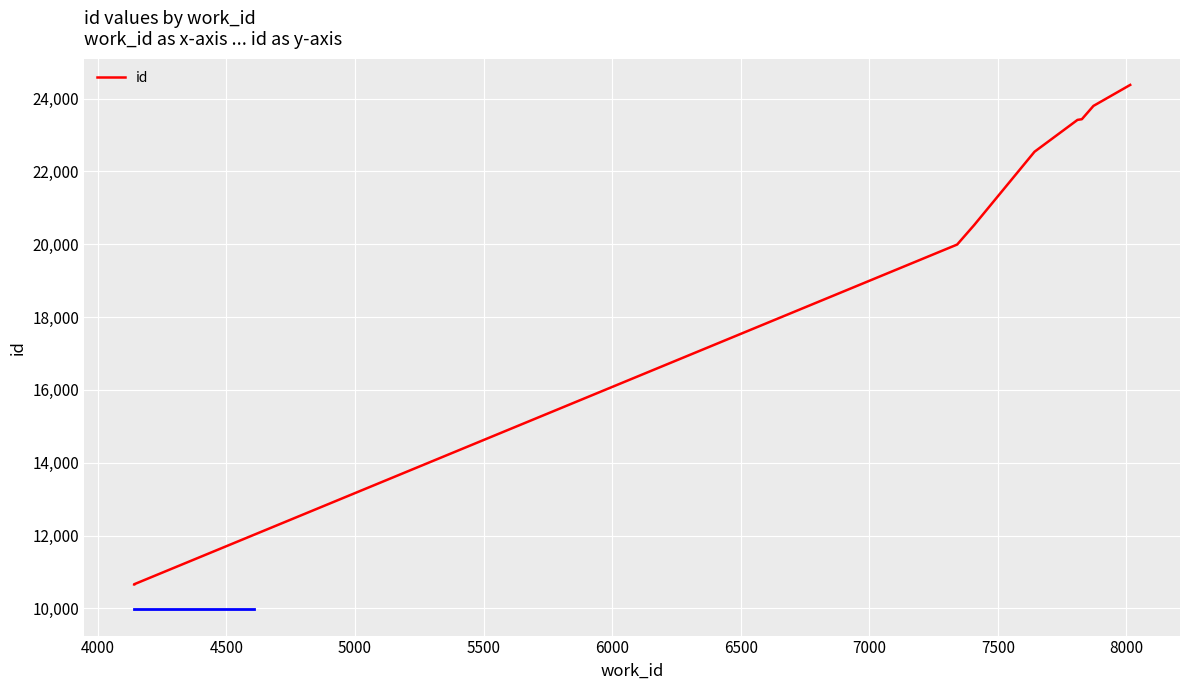

What is the difference between the second highest and minimum values?

13143